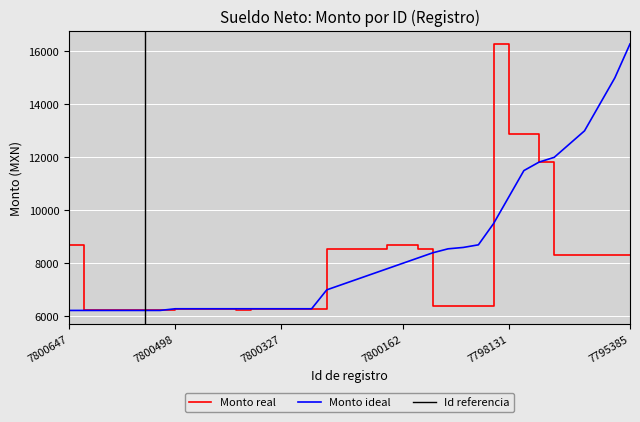

Which category has the lowest value in the Monto ideal (tendencia) series?

7800647